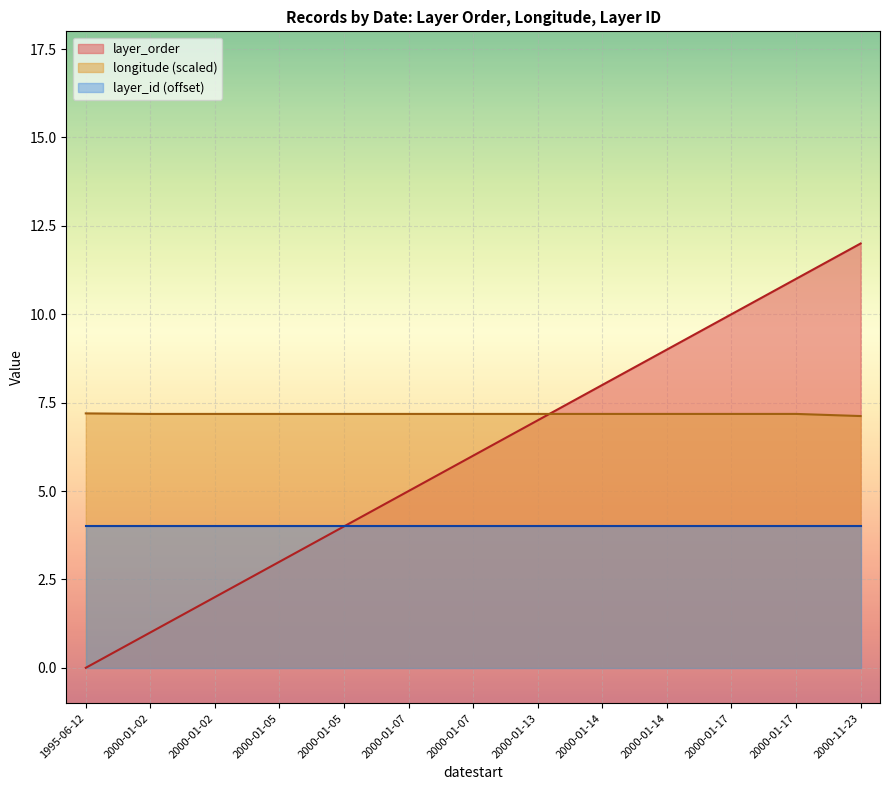

What is the maximum value shown in the chart?

12.0